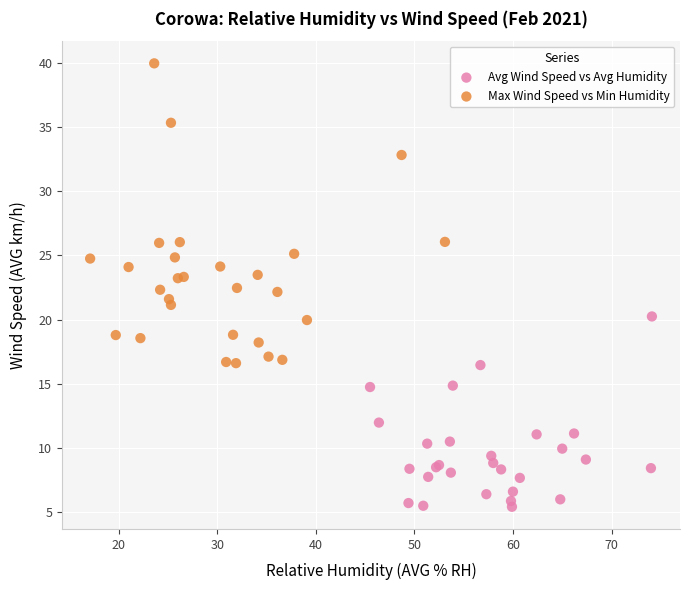

What are all the series names shown in the legend?

Avg Wind Speed vs Avg Humidity, Max Wind Speed vs Min Humidity